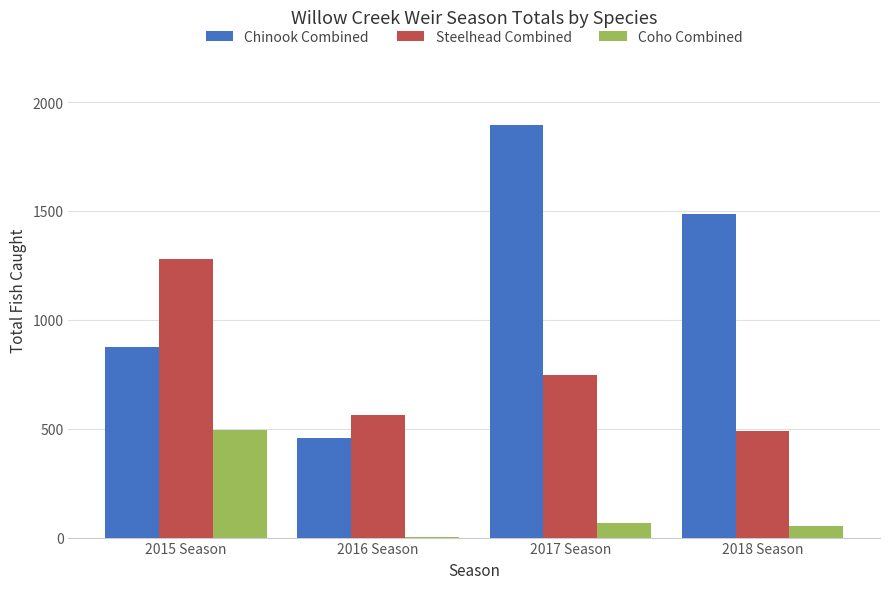

What is the highest value of the Steelhead Combined series?

1280